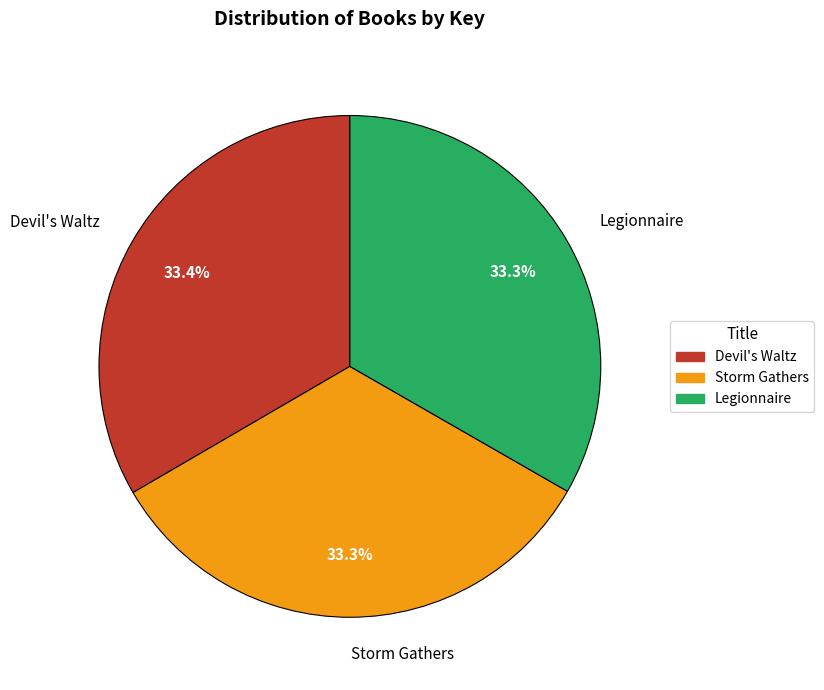

Approximately how many times larger is the value at Storm Gathers compared to Legionnaire?

1.0